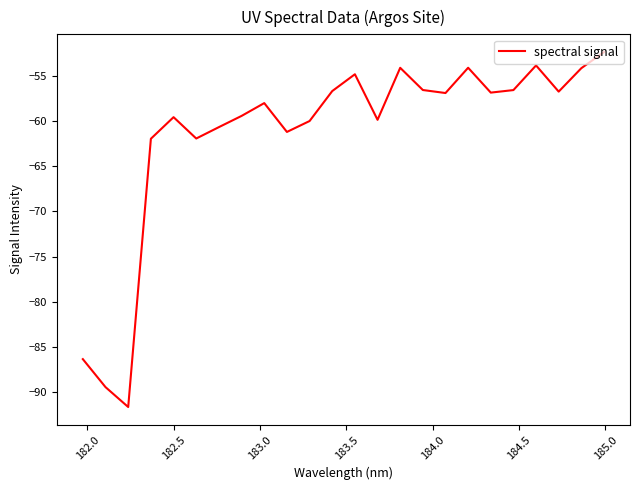

What is the difference between the maximum and minimum values?

39.3